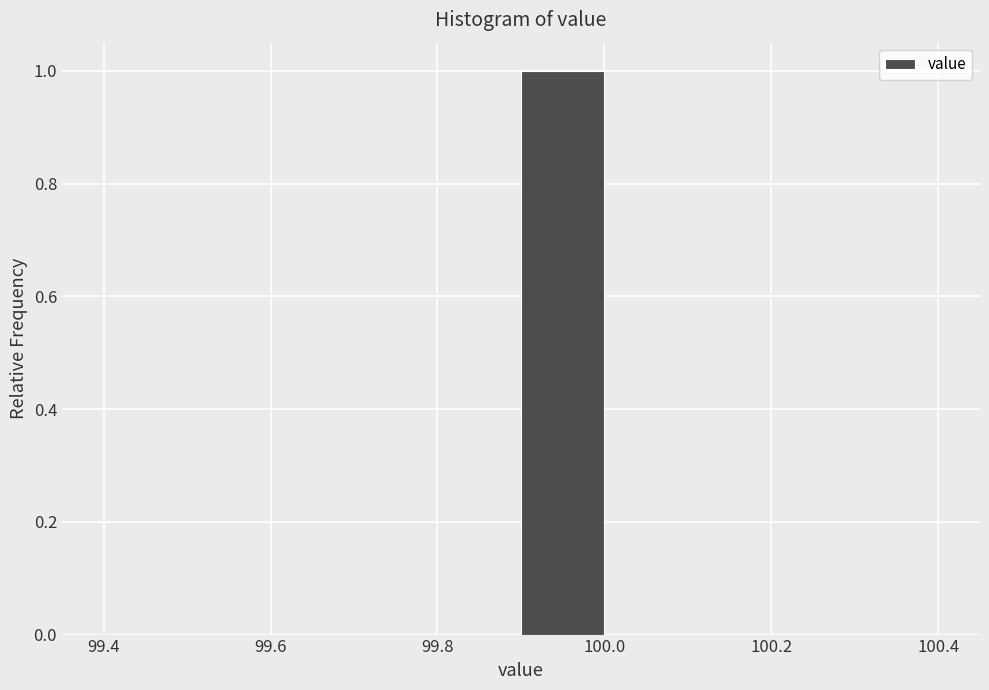

What is the height of the bar covering 99.9 to 100.0 on the x-axis? The values are not printed on the chart, so give them approximately, as read against the axis.

1